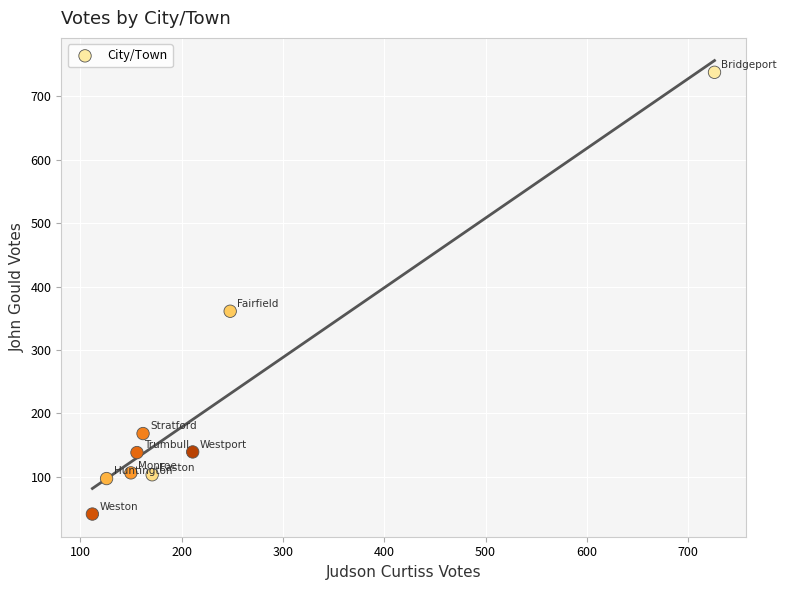

What Y value in the scatter plot is closest to 389?

361